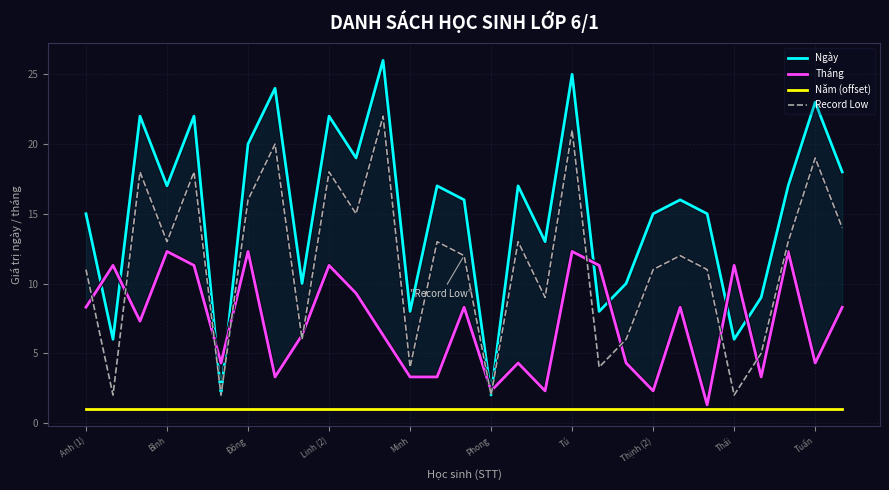

What position from the right is Anh (1)?

29